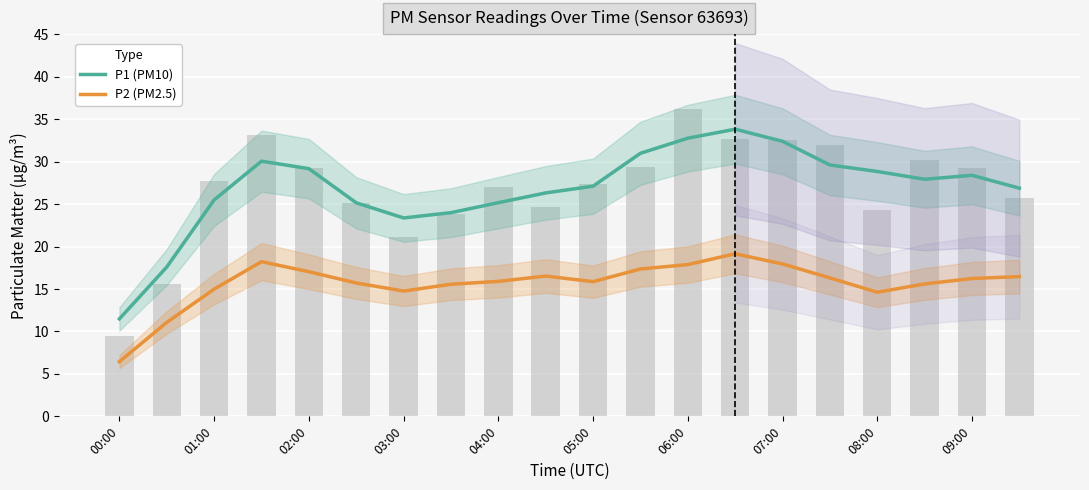

What is the sum of all P1 (PM10) values?

536.6